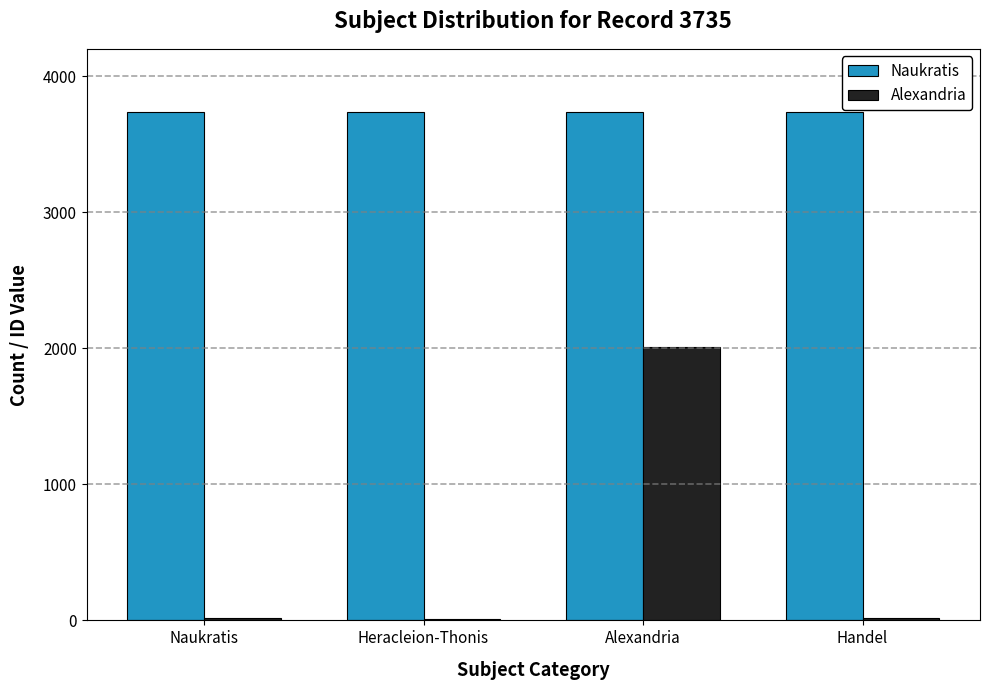

Which series has the largest total across all categories?

Naukratis